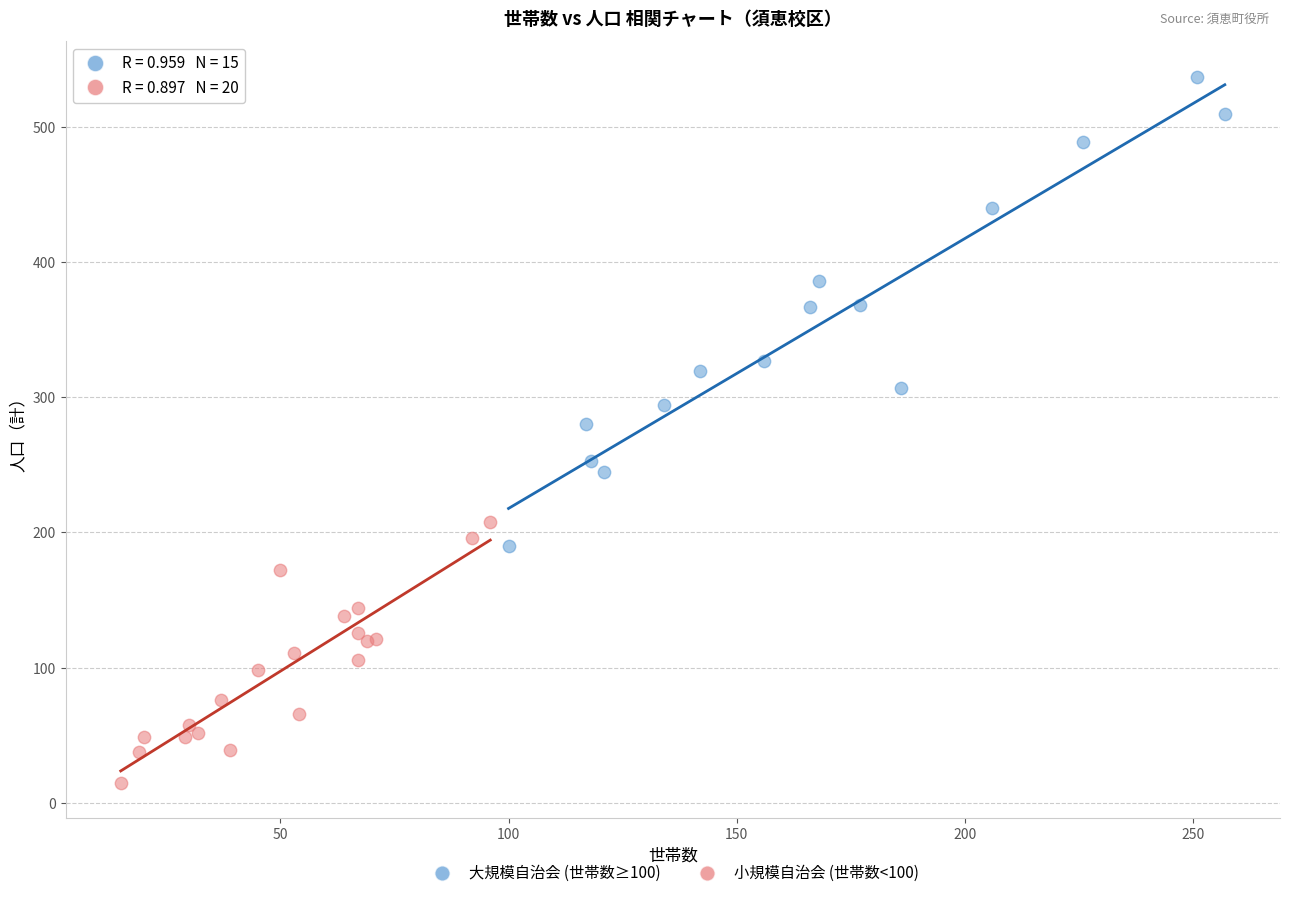

Which series reaches the minimum Y coordinate?

小規模自治会 (世帯数<100)